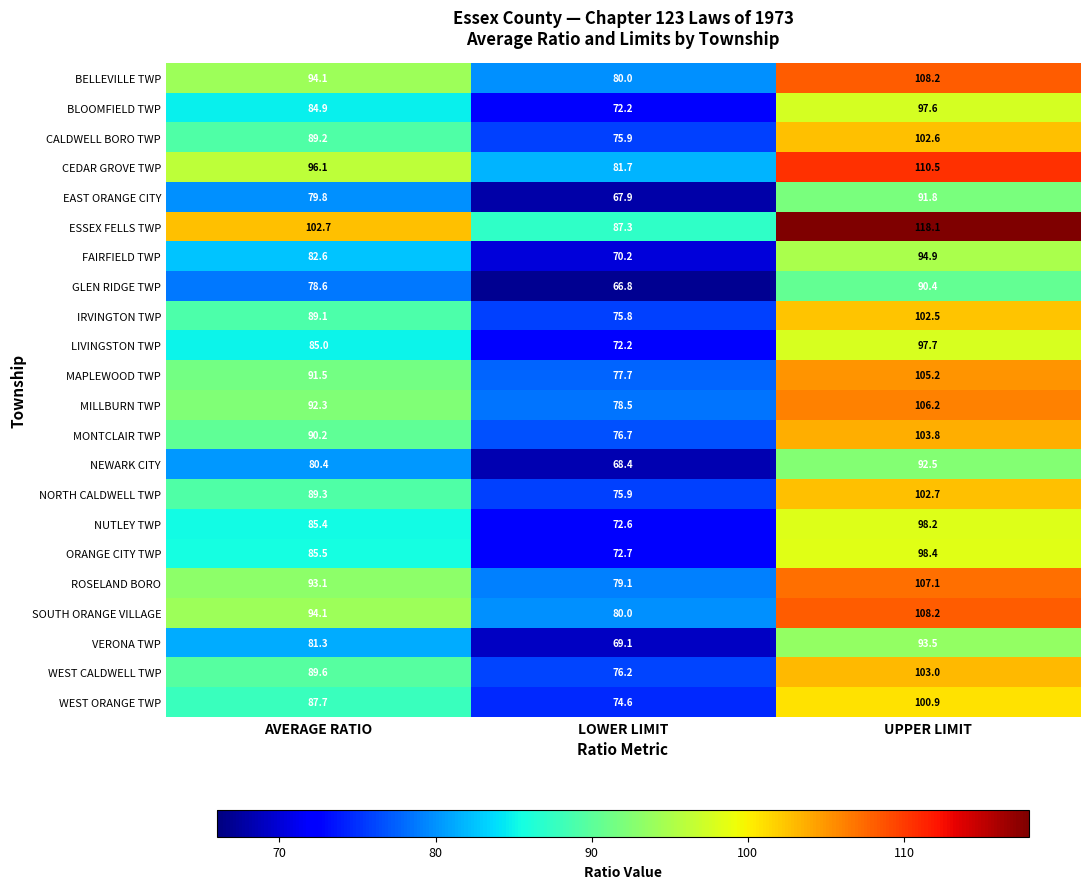

Which series has the largest range (max minus min)?

ESSEX FELLS TWP